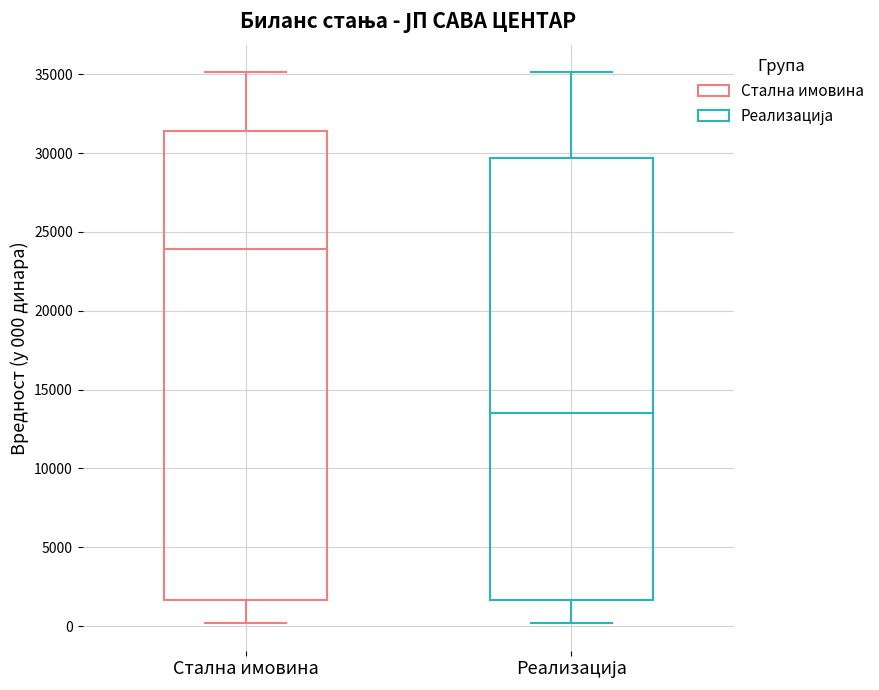

Which box's median line is the highest?

Стална имовина